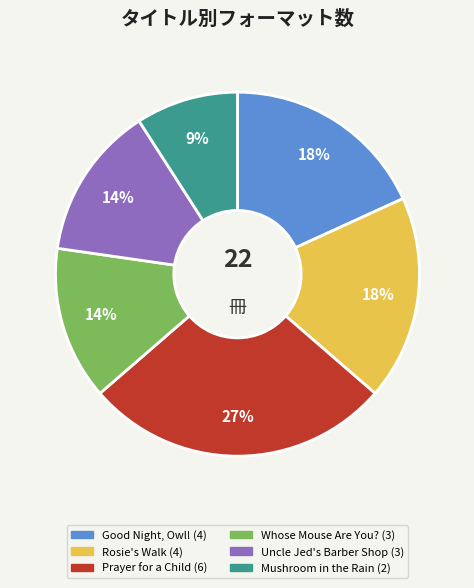

To the nearest percent, what is the average slice percentage?

17%